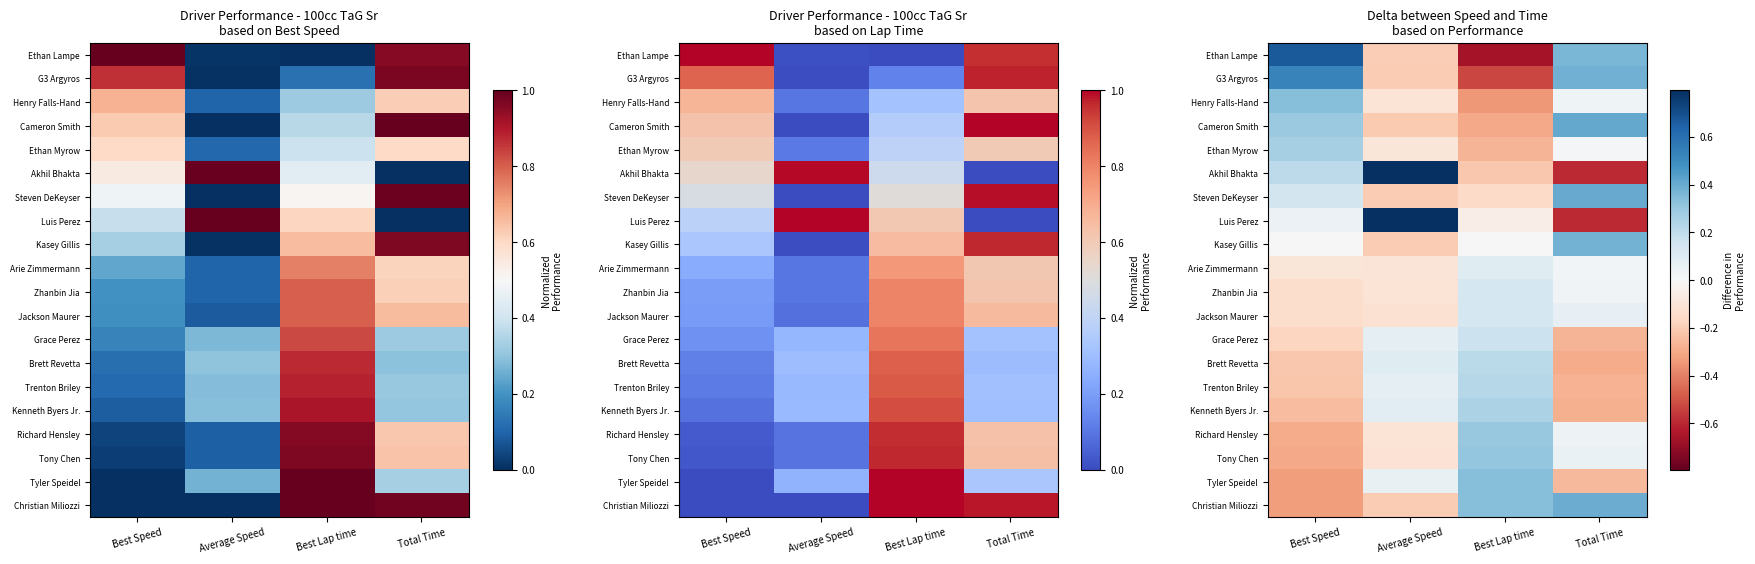

The Tony Chen series shows -0.0 at Average Speed. True or false?

False